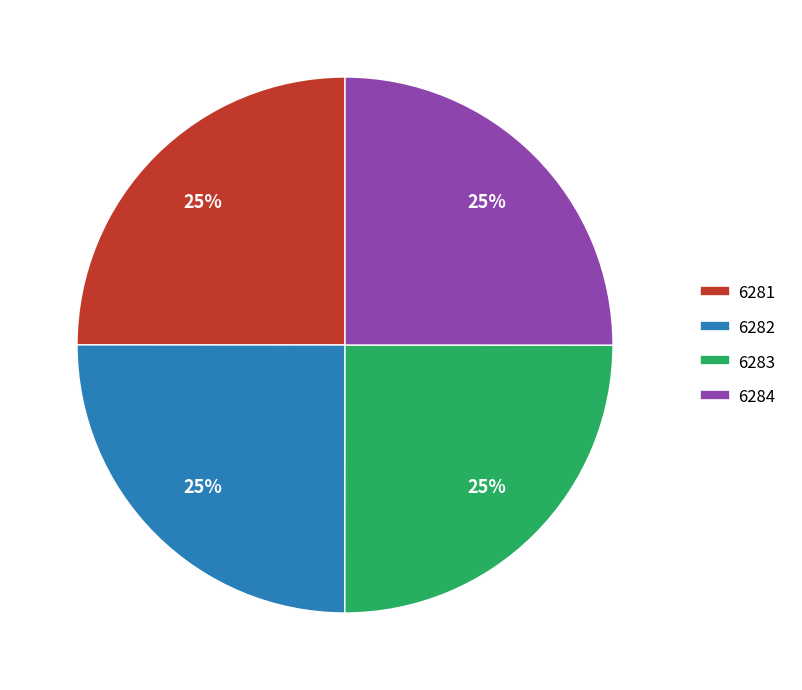

To the nearest percent, what percentage of the pie is 6284?

25%